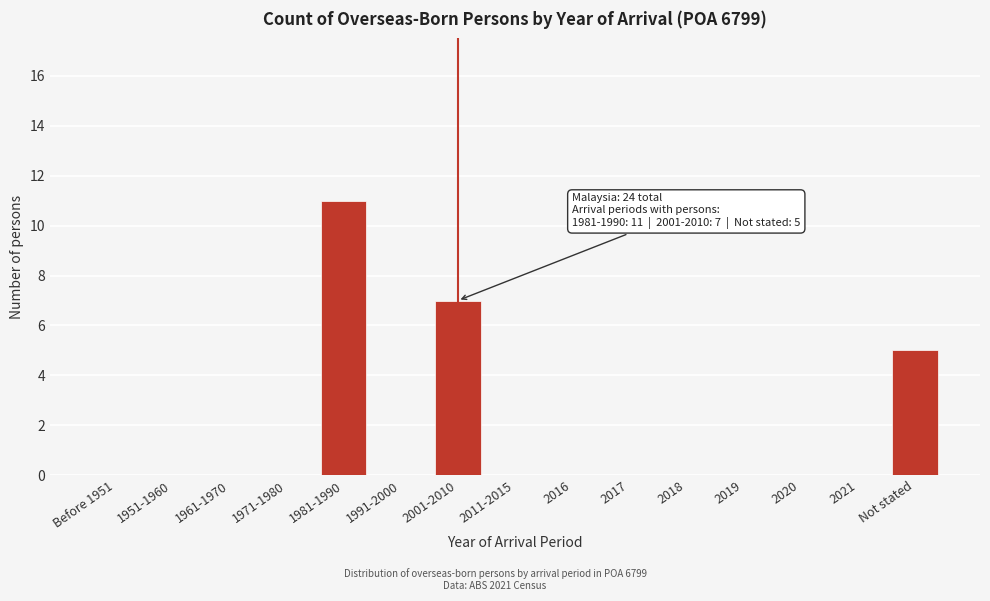

Reading right to left, list all the values displayed in this chart.

Not stated=5	2021=0	2020=0	2019=0	2018=0	2017=0	2016=0	2011-2015=0	2001-2010=7	1991-2000=0	1981-1990=11	1971-1980=0	1961-1970=0	1951-1960=0	Before 1951=0